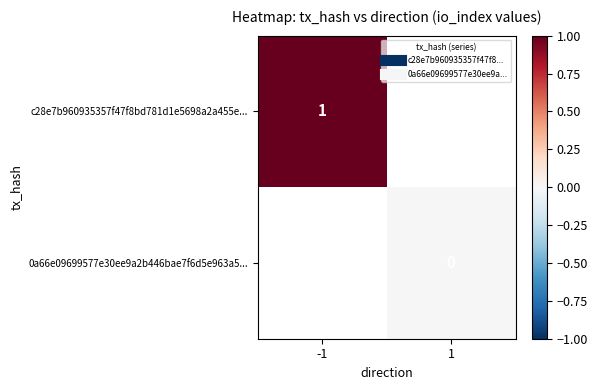

Rank the series by their average value, from highest to lowest.

c28e7b960935357f47f8bd781d1e5698a2a455e..., 0a66e09699577e30ee9a2b446bae7f6d5e963a5...